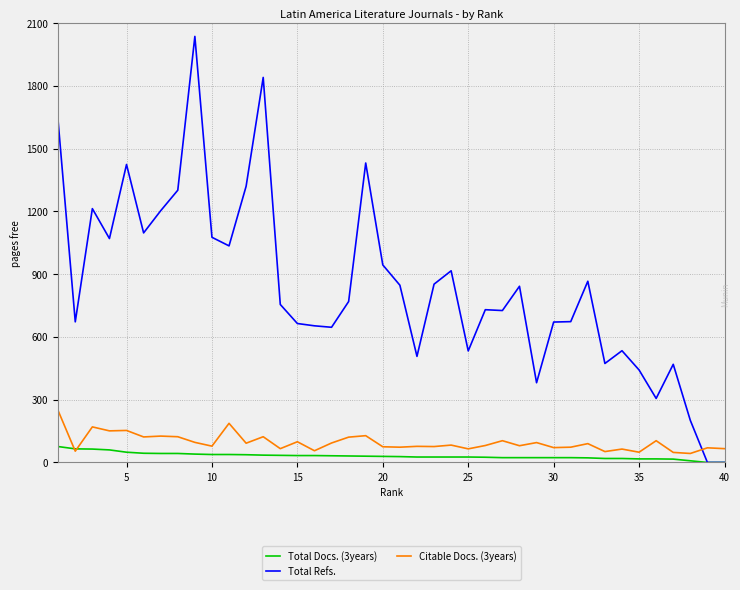

True or false: Total Refs. and Citable Docs. (3years) cross at least once.

True